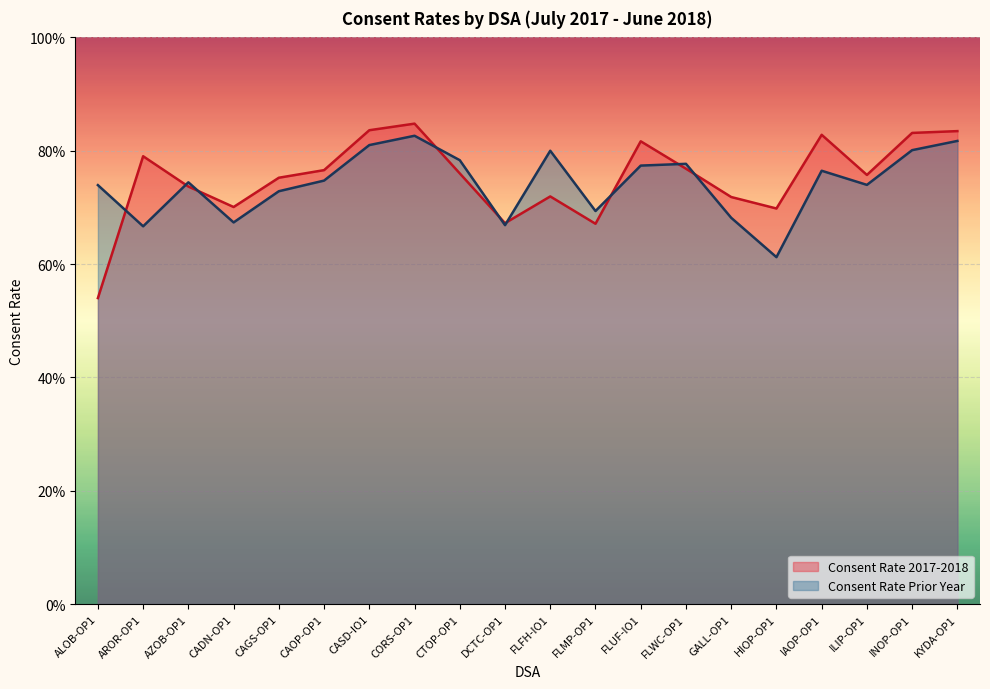

Between AROR-OP1 and IAOP-OP1, which series saw the biggest shift?

Consent Rate Prior Year